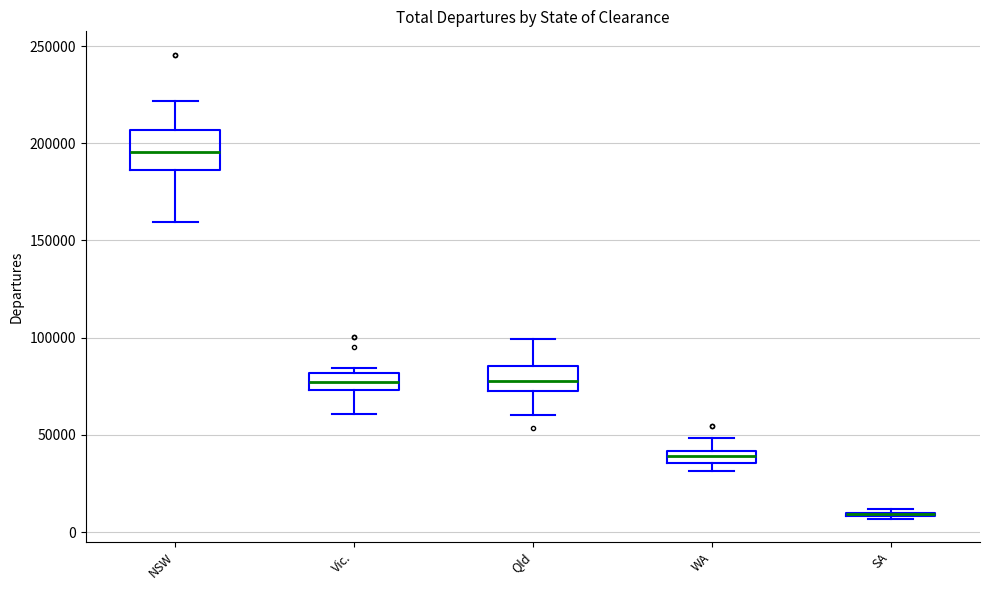

Comparing the boxes themselves (not the whiskers), which one is the tallest?

NSW